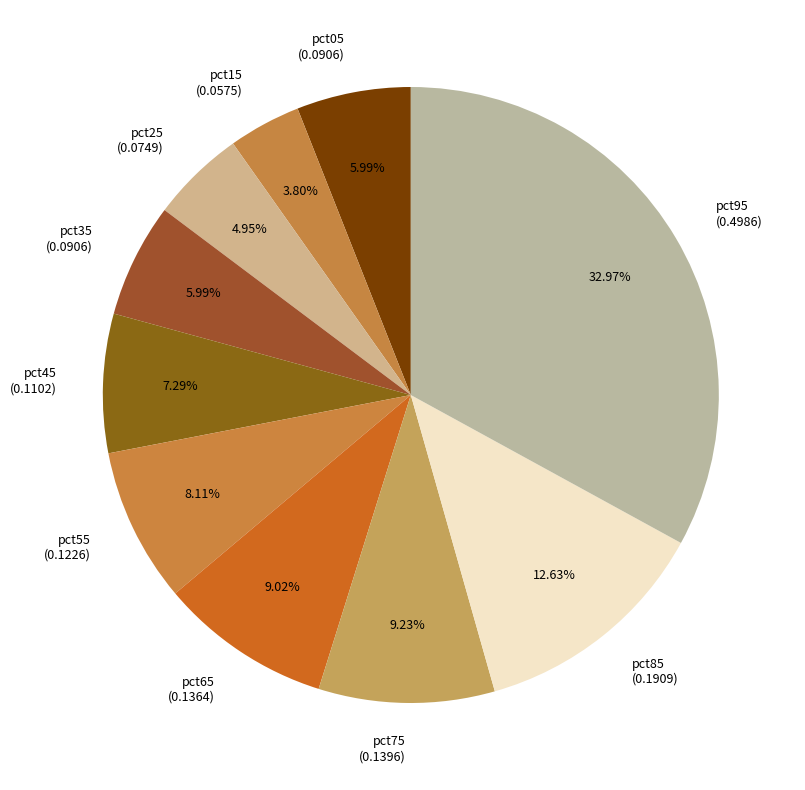

Combined, do pct85 and pct15 account for over 50%?

No